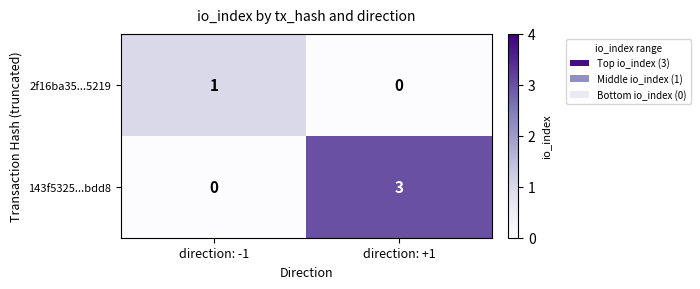

How many distinct data groups are displayed?

2